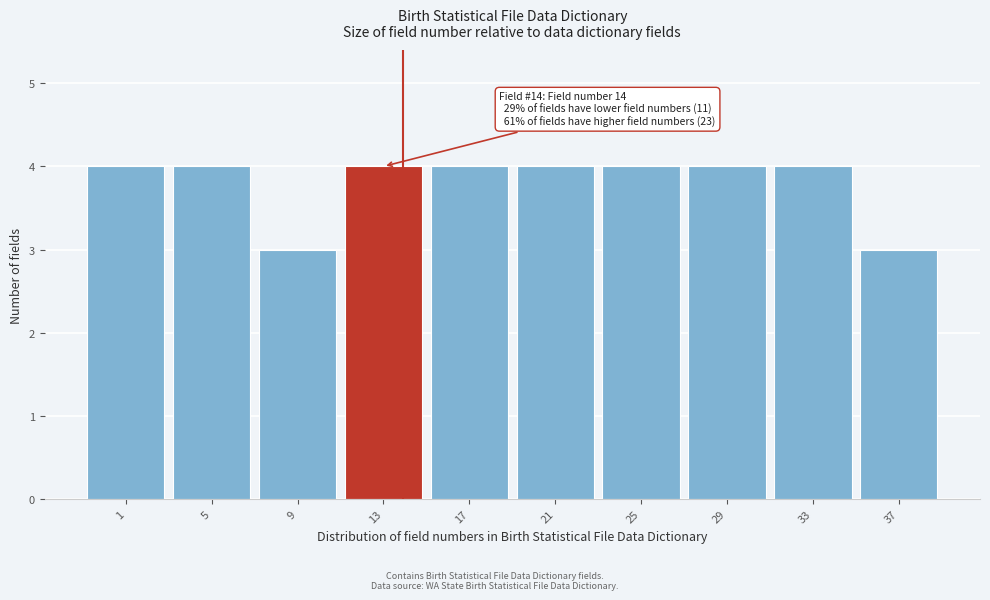

Reading left to right, what are all the values shown in this chart?

4	4	3	4	4	4	4	4	4	3